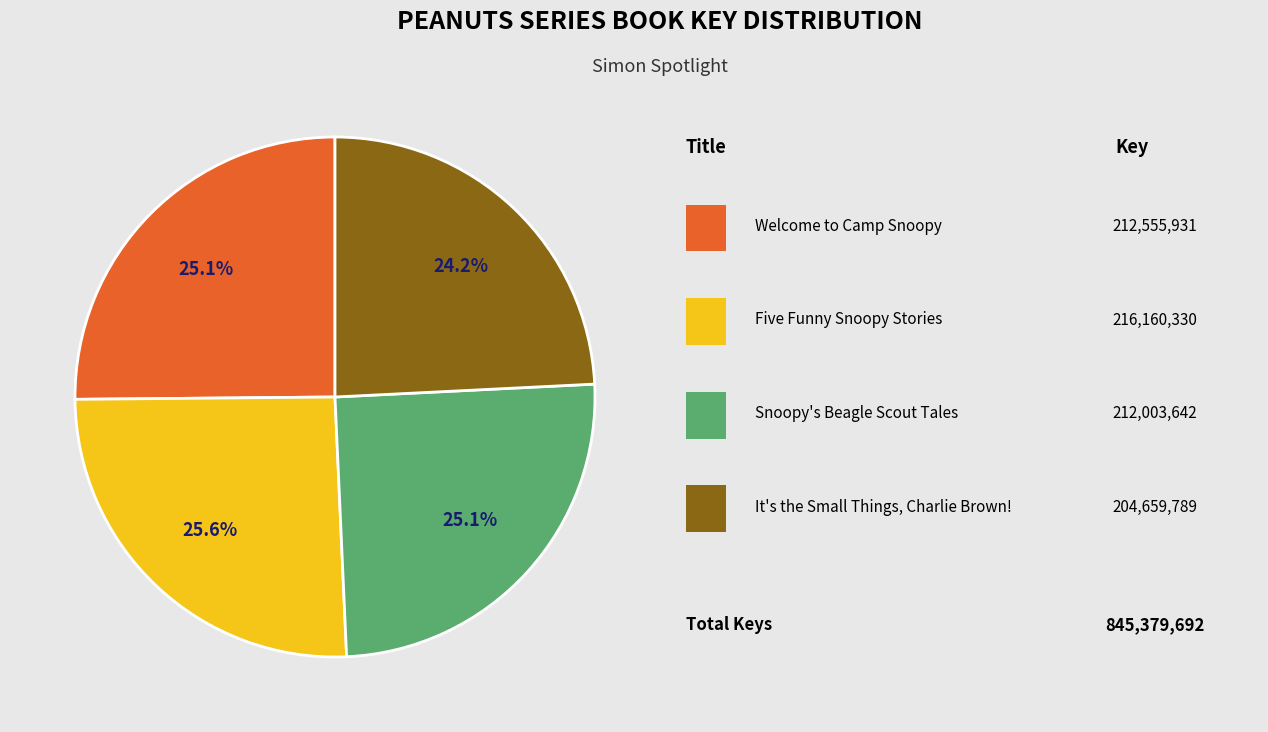

Is there any slice that represents more than half of the pie?

No